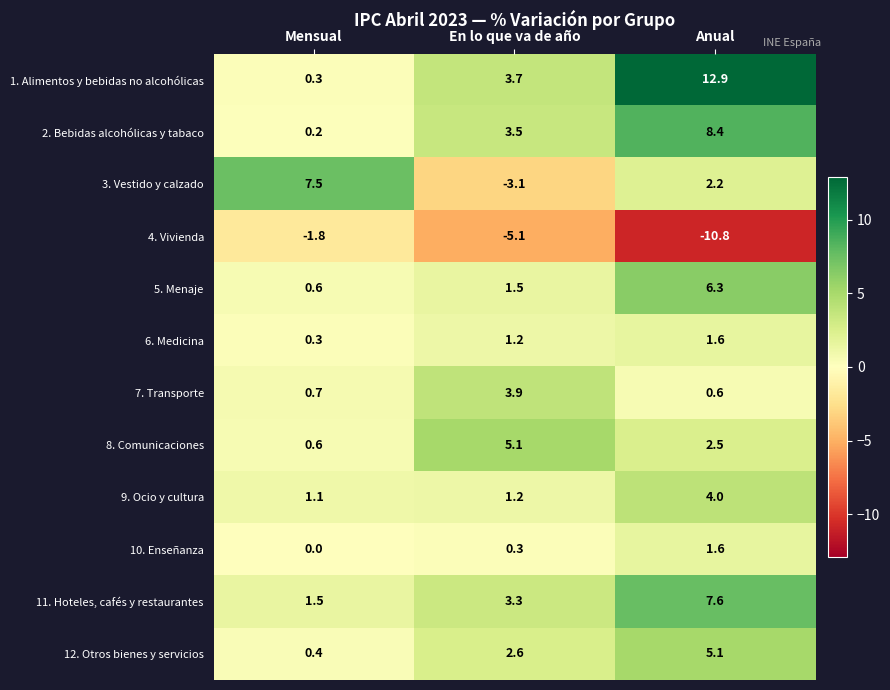

Rank the categories by 11. Hoteles, cafés y restaurantes value from lowest to highest.

Mensual, En lo que va de año, Anual